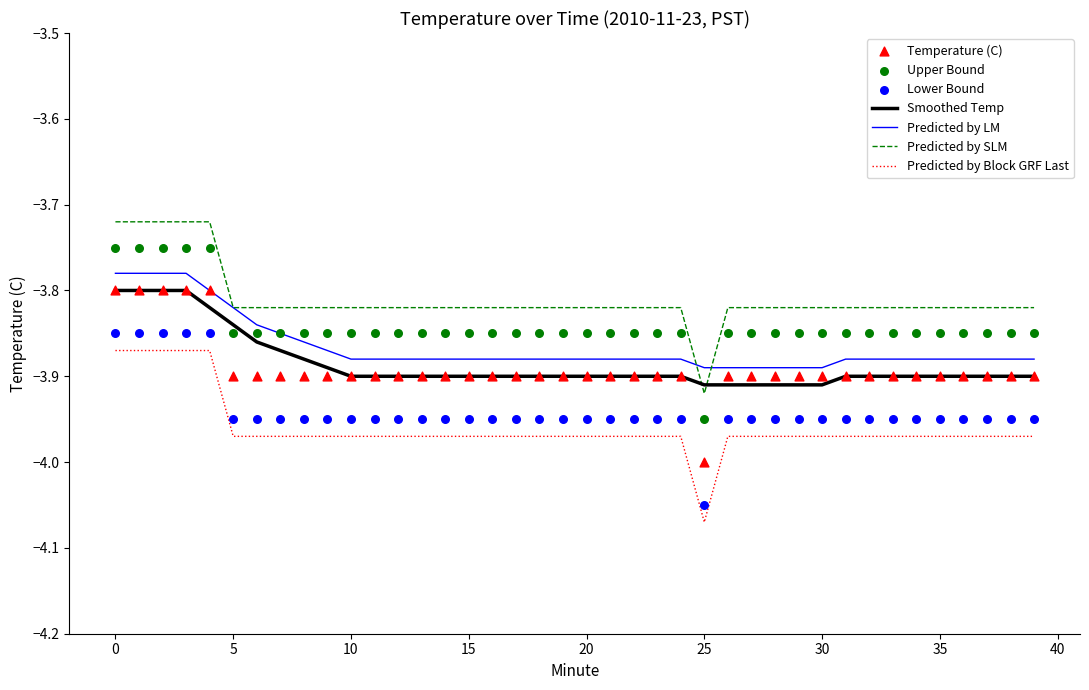

What is the total value across all series at 33?

-15.6